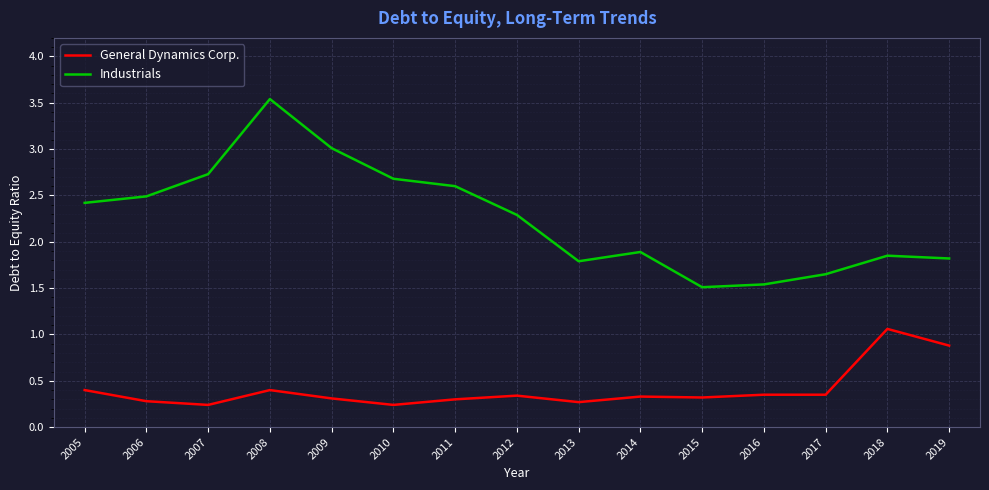

At which category does Industrials reach its first local valley?

2013